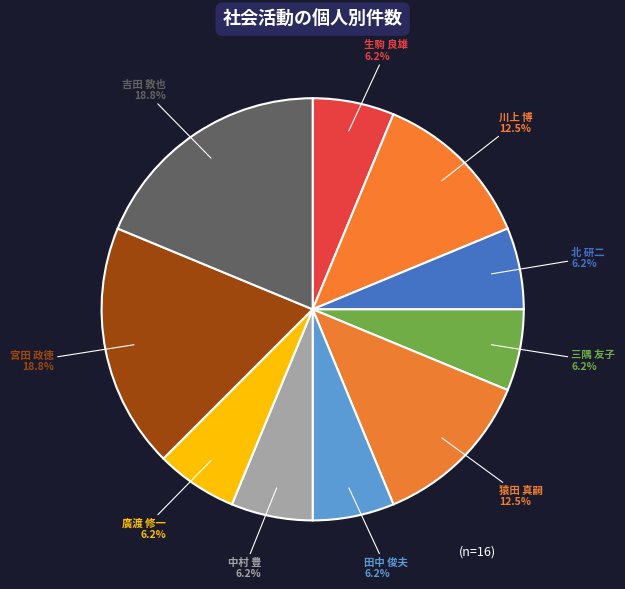

How many segments does this pie chart have?

10